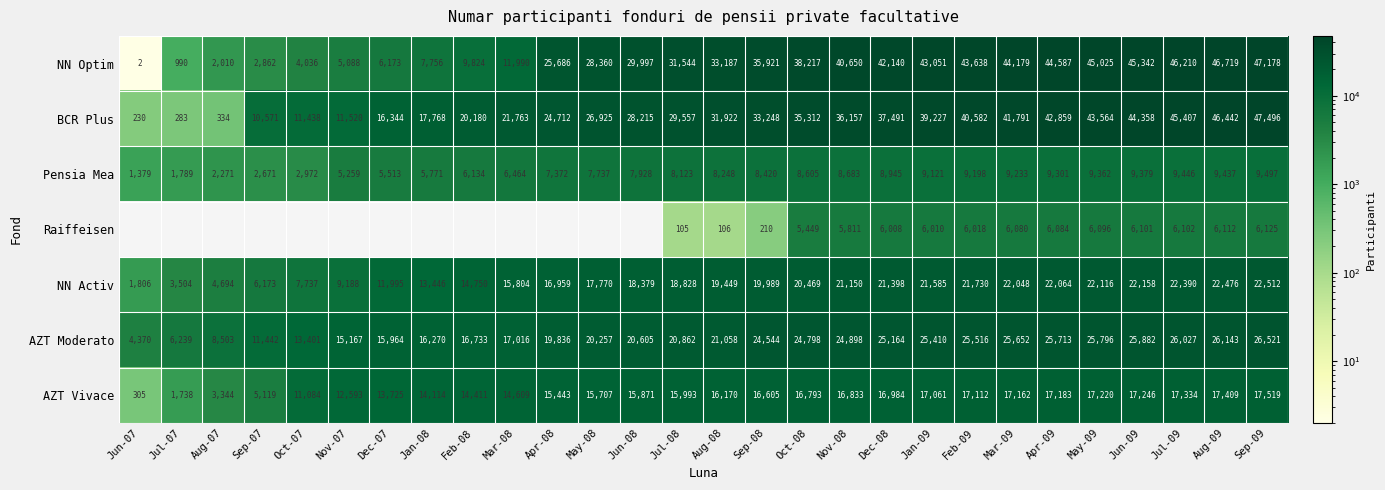

Is the value of Raiffeisen at Jan-09 greater than the value of Pensia Mea at Oct-07?

Yes